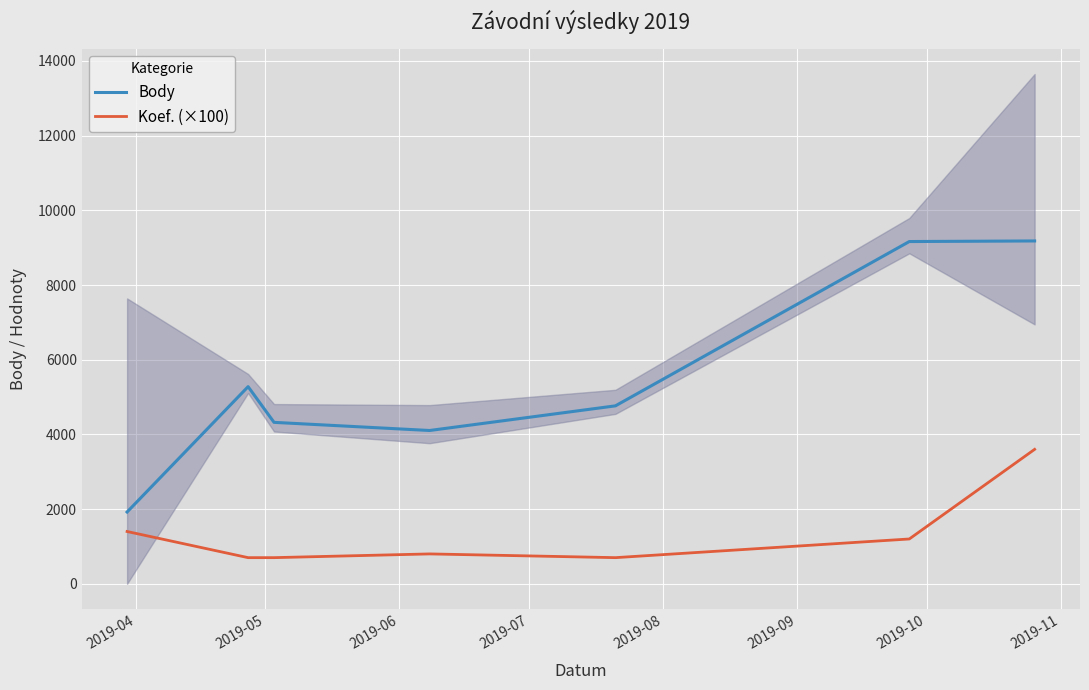

True or false: Body and Koef. (×100) intersect in this chart.

False